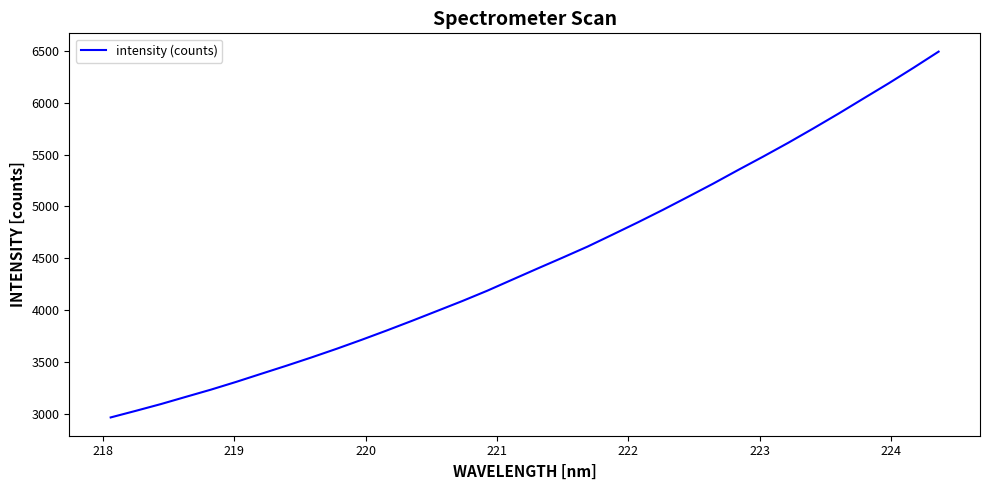

What is the smallest value displayed?

2962.2